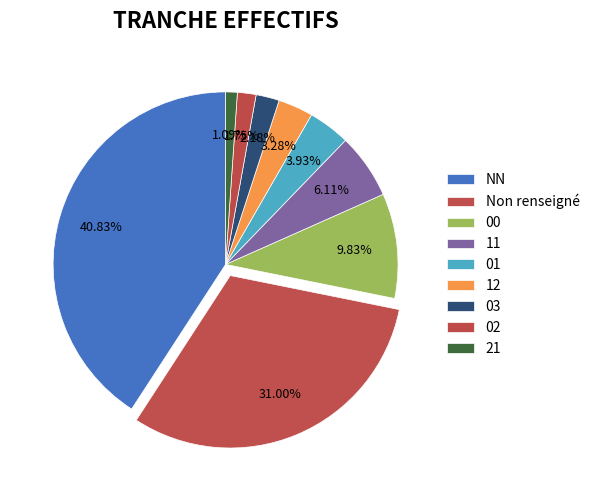

What is the change in value from NN to 01?

-169